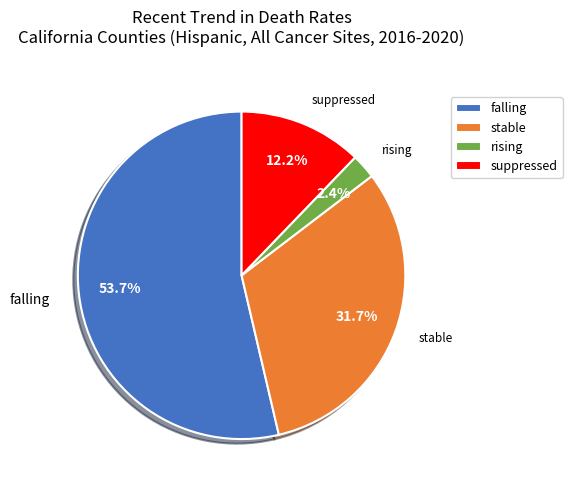

Is there any slice that represents more than half of the pie?

Yes